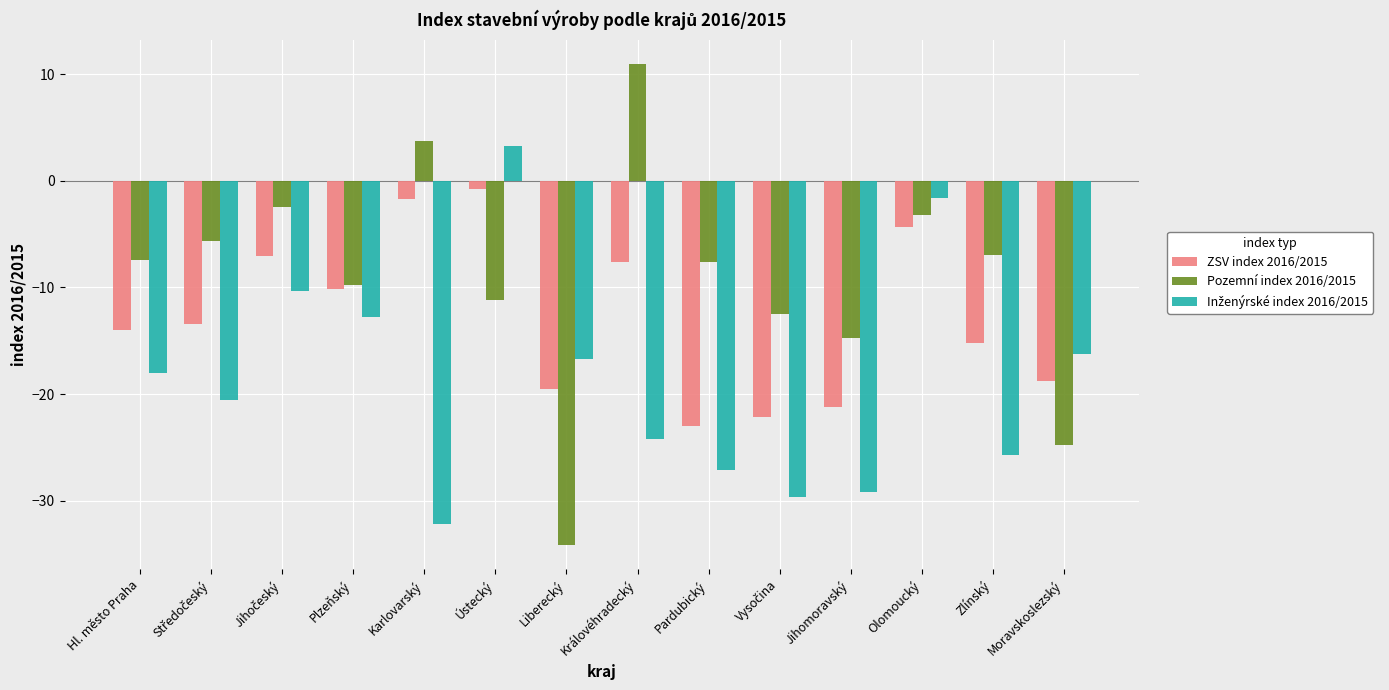

Which series has the largest total across all categories?

Pozemní index 2016/2015